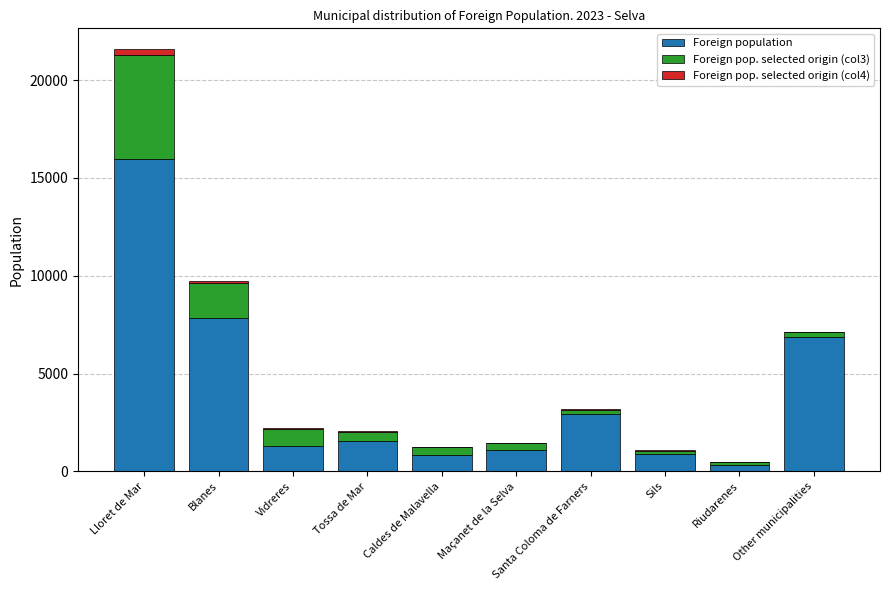

Which category has the highest value in the Foreign population series?

Lloret de Mar